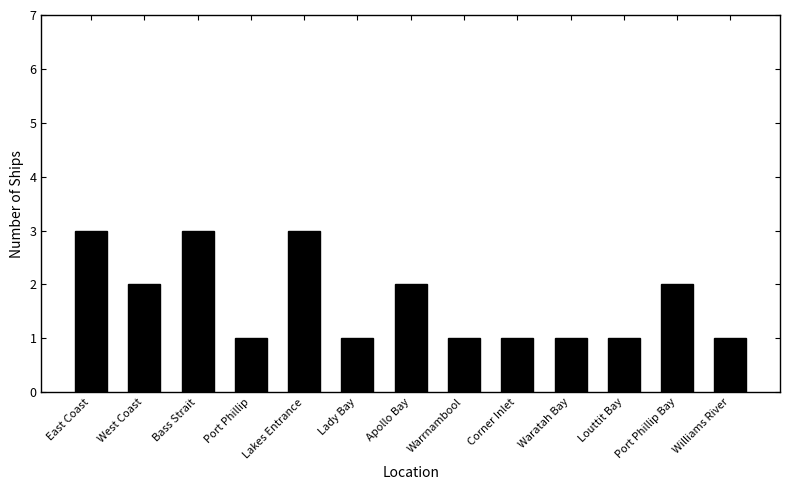

What is the difference between the maximum and minimum values?

2